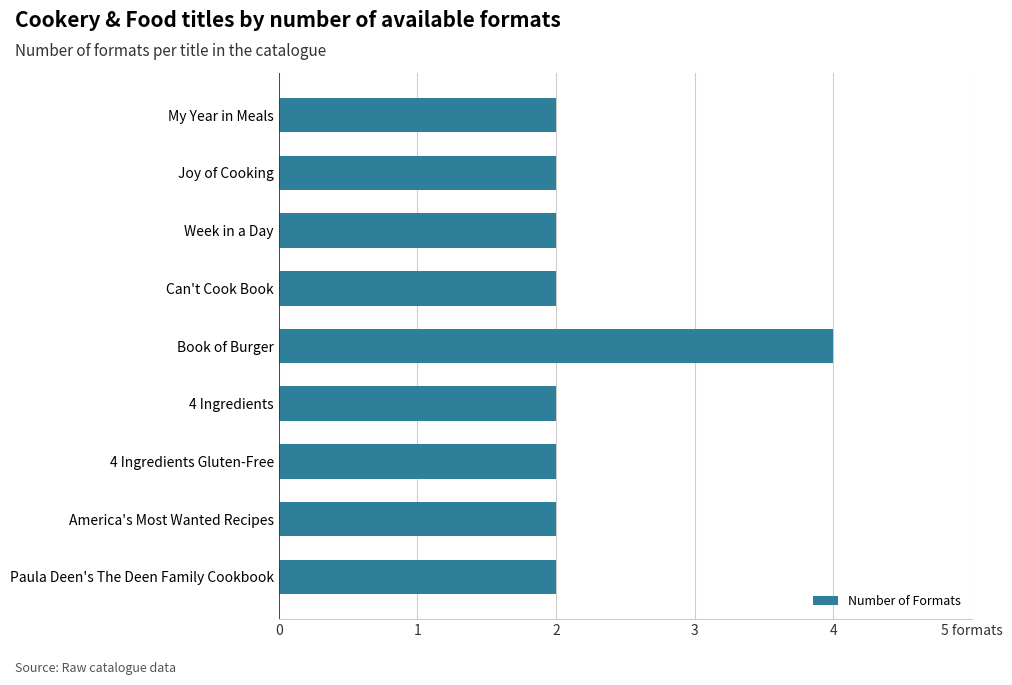

Are the bars grouped side by side (vs. stacked)?

No